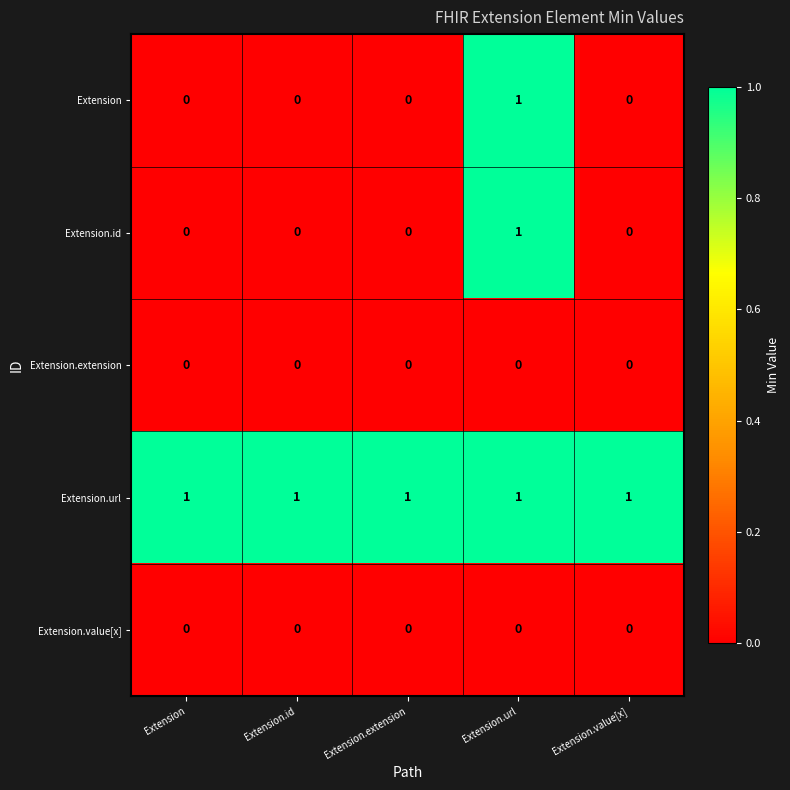

True or false: Extension.id has a value of 2 at Extension.url.

False